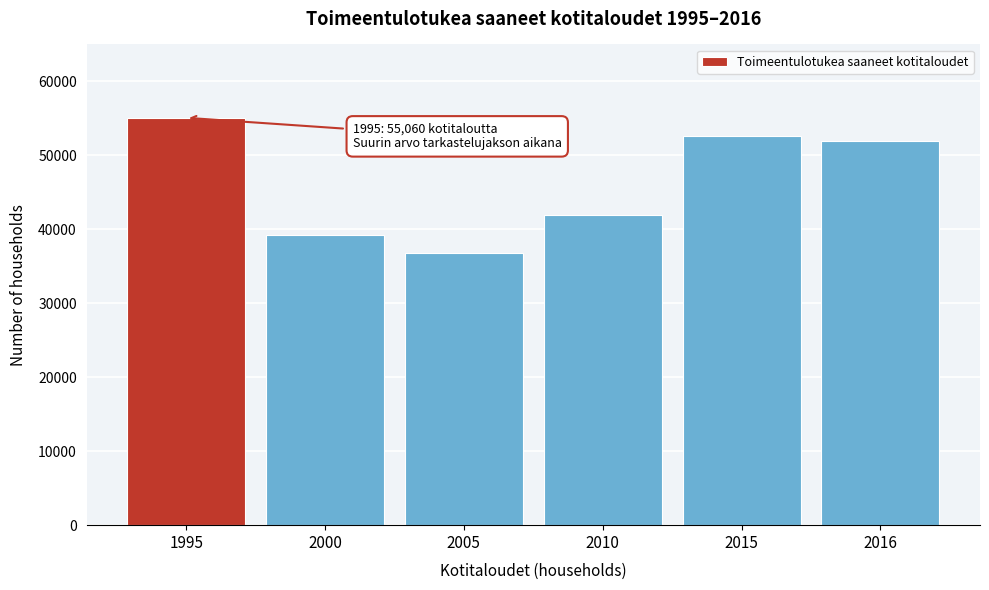

Reading left to right, list all the values displayed in this chart.

55060	39257	36792	41947	52613	51895